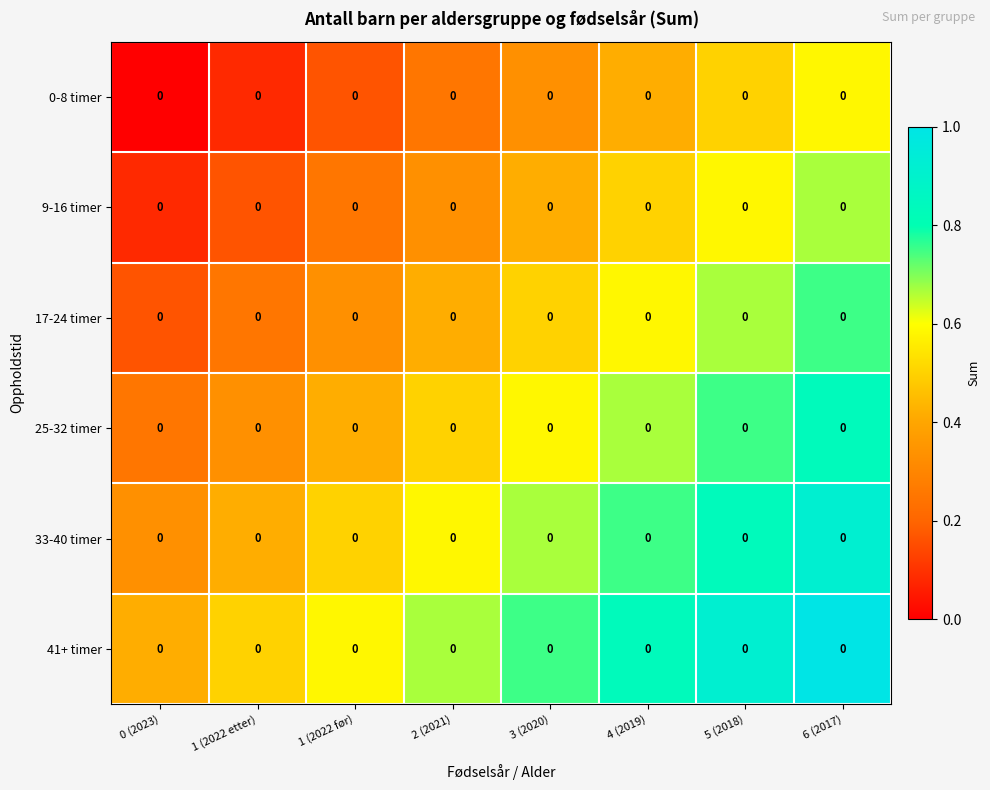

Is the value of 25-32 timer at 6 (2017) greater than the value of 9-16 timer at 0 (2023)?

Yes